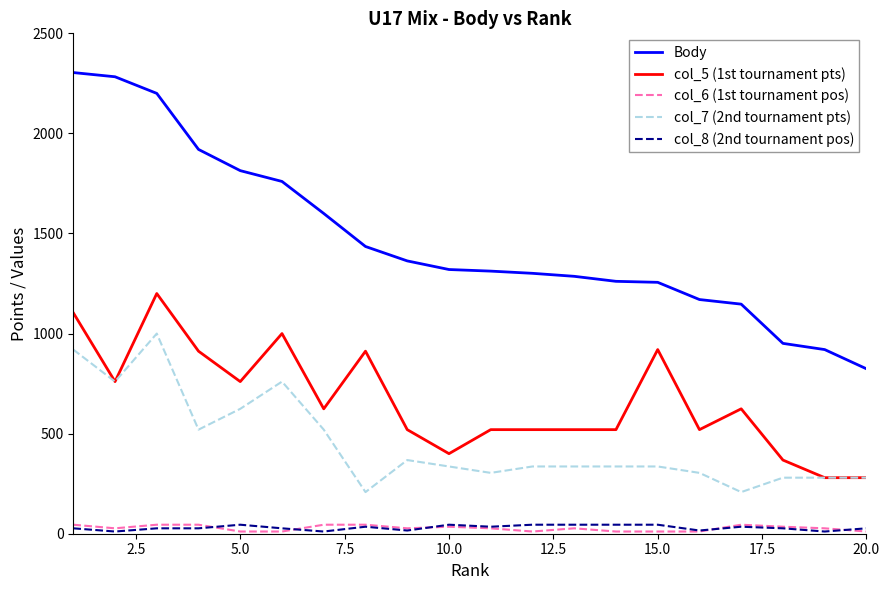

What is the average value of the Body series?

1471